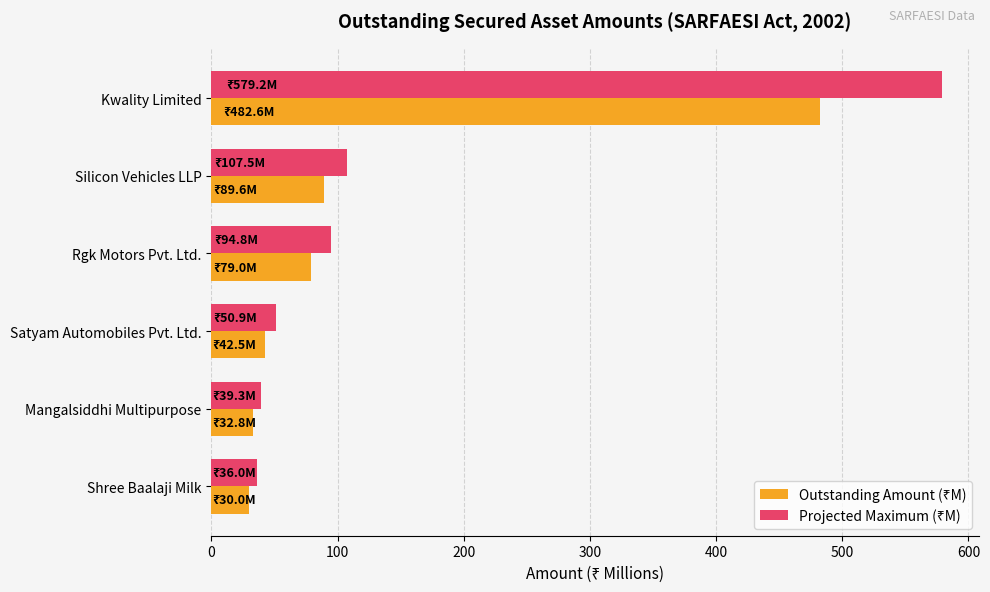

What is the total value across all series at Mangalsiddhi Multipurpose?

72.1